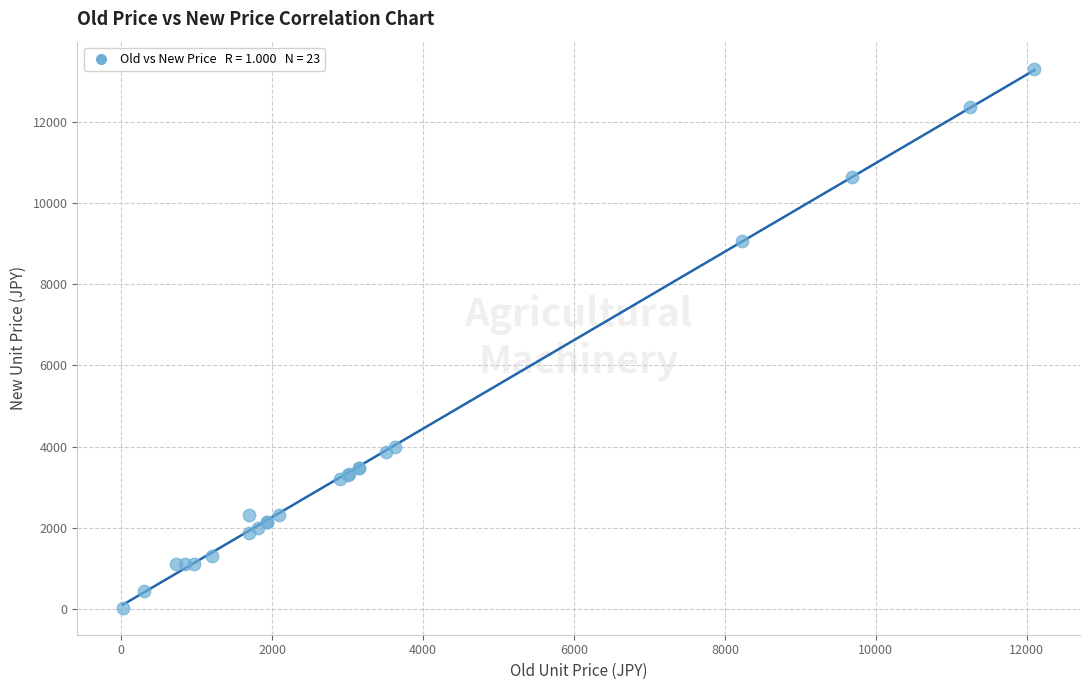

What Y value in the scatter plot is closest to 6671?

9053